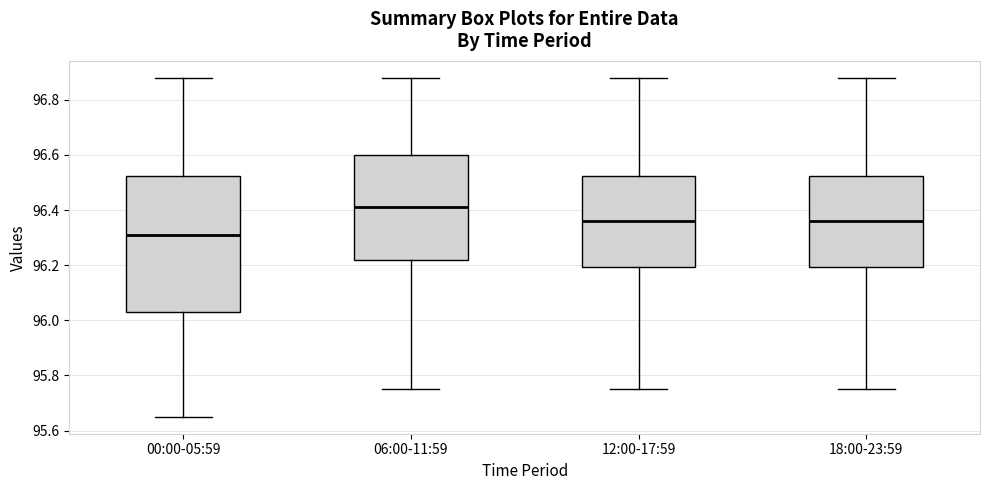

Reading left to right, read every box against the y-axis: the position of its median line, the range the box covers, and the ends of its whiskers. The values are not printed on the chart, so give them approximately, as read against the axis.

00:00-05:59: median 96.32, box 96.04 to 96.52, whiskers 95.66 to 96.88
06:00-11:59: median 96.42, box 96.22 to 96.60, whiskers 95.76 to 96.88
12:00-17:59: median 96.36, box 96.20 to 96.52, whiskers 95.76 to 96.88
18:00-23:59: median 96.36, box 96.20 to 96.52, whiskers 95.76 to 96.88